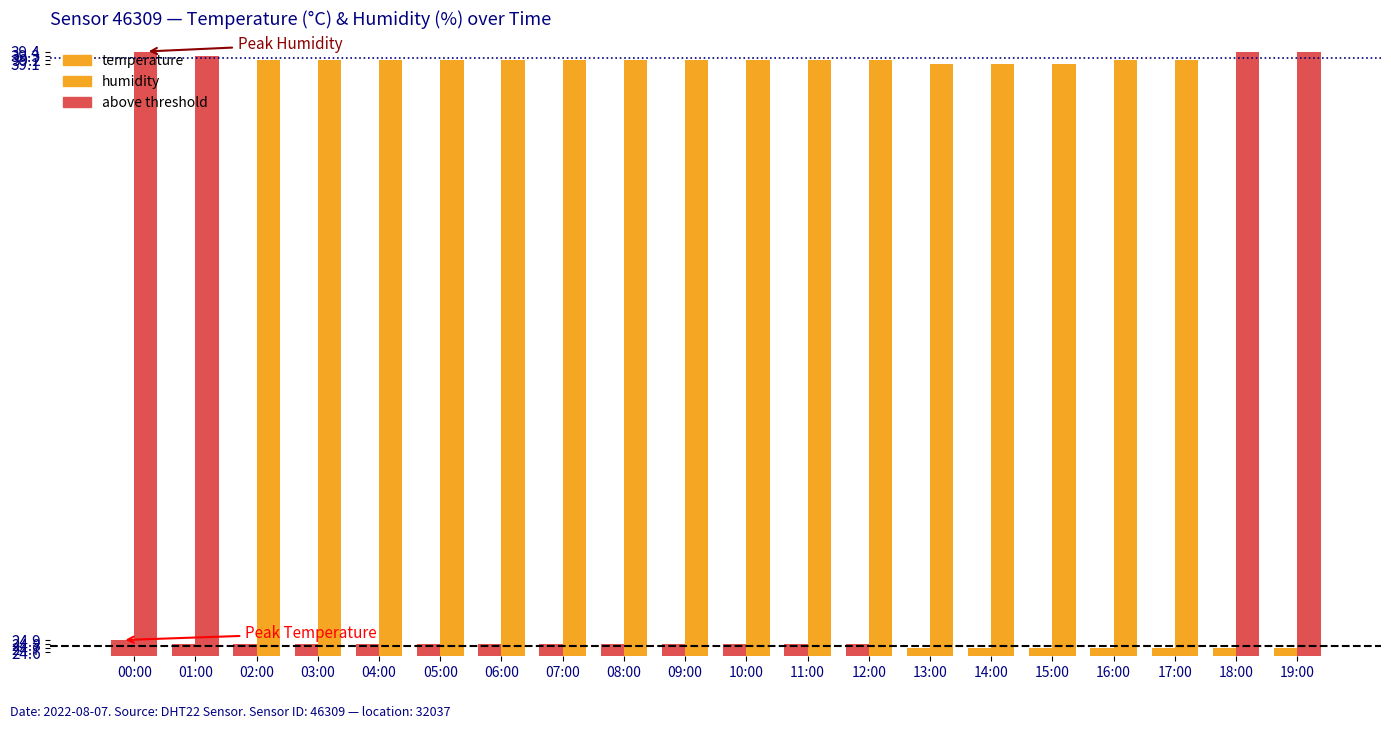

List the series in order of their overall mean, lowest first.

temperature, humidity